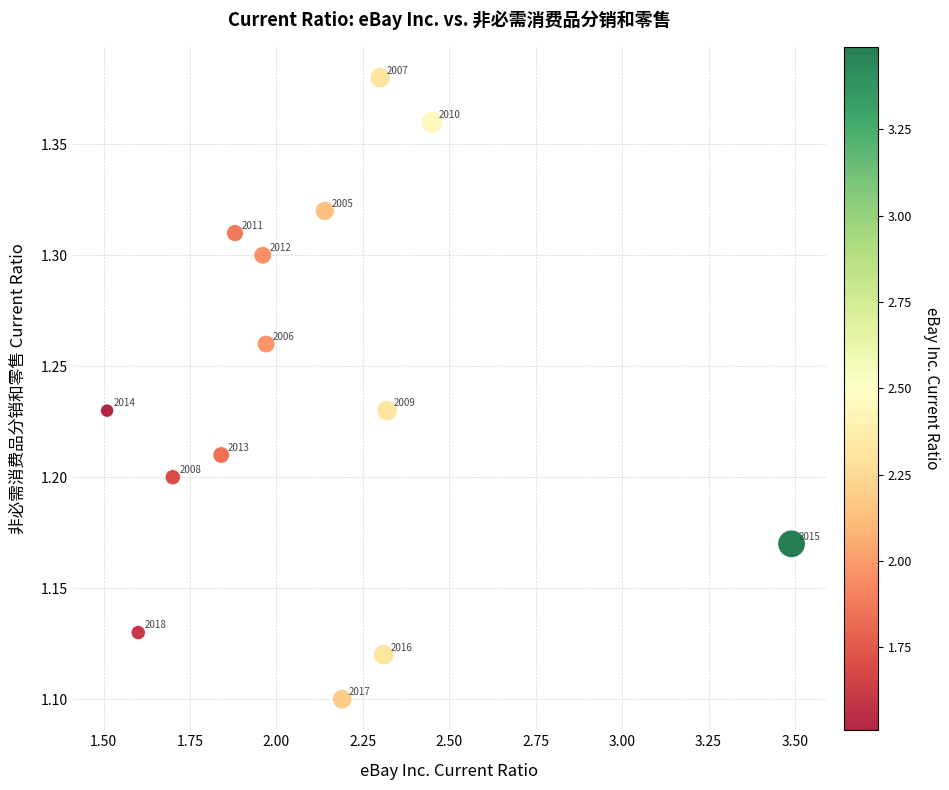

What is the range of X values (max minus min)?

2.0